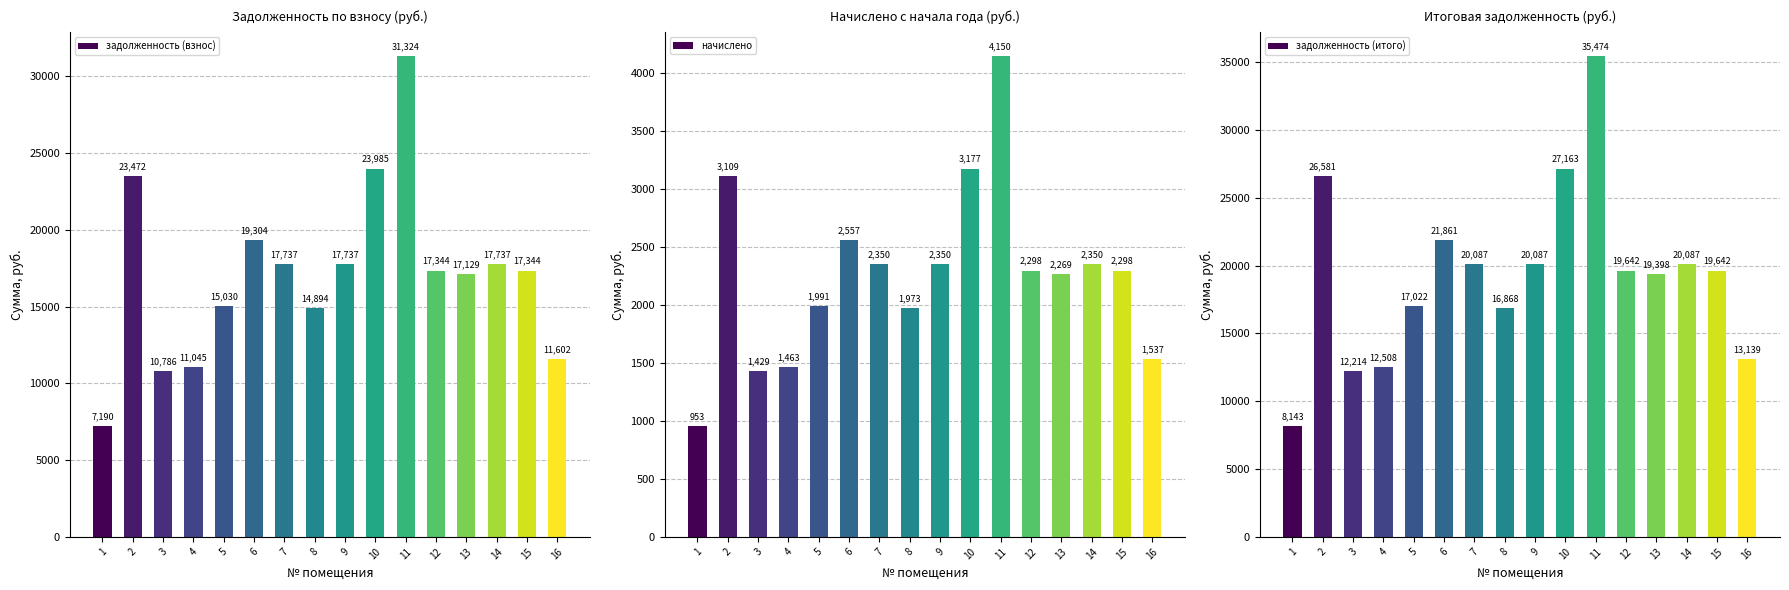

Between 6 and 15, which is larger?

6